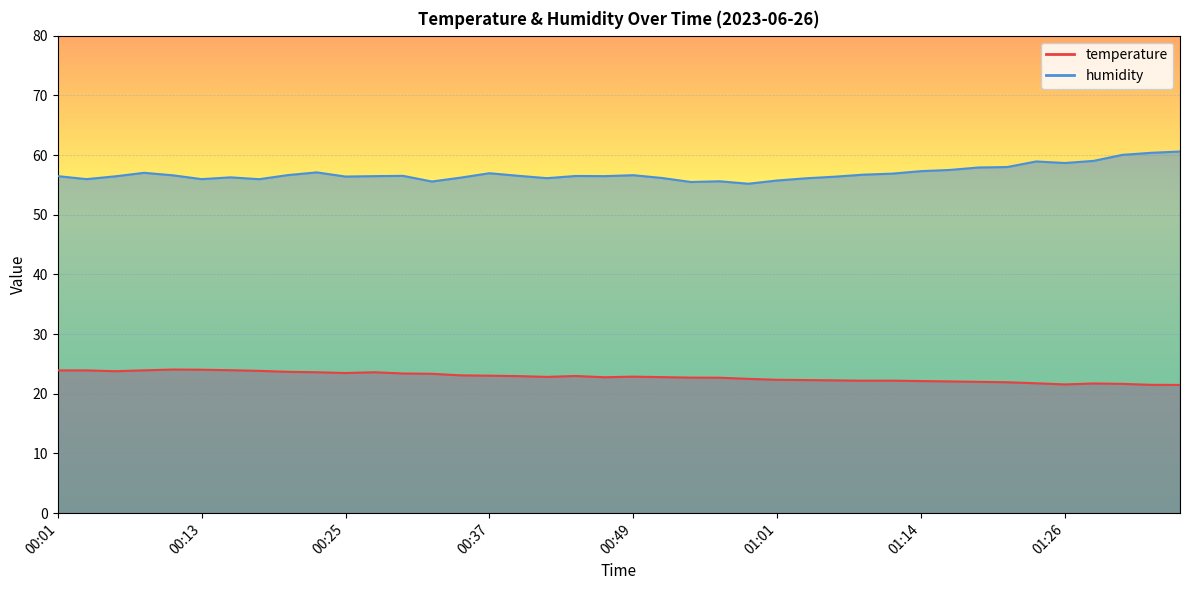

What is the minimum value for humidity?

55.2